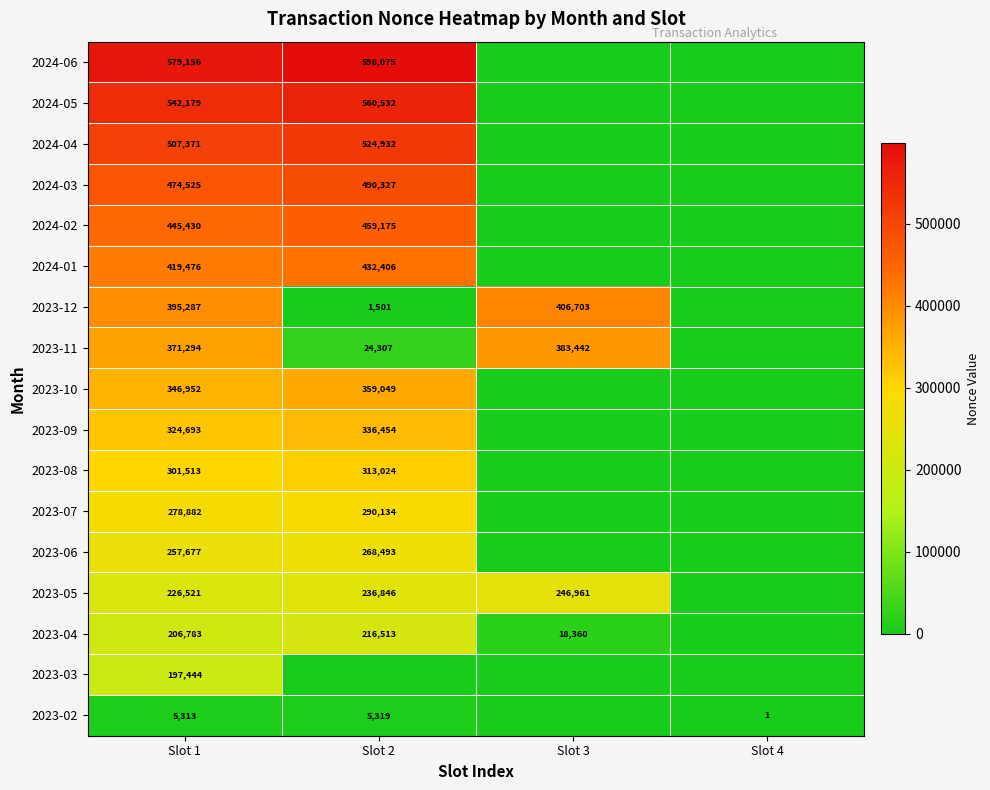

Rank the series at Slot 1 from highest to lowest value.

2024-06, 2024-05, 2024-04, 2024-03, 2024-02, 2024-01, 2023-12, 2023-11, 2023-10, 2023-09, 2023-08, 2023-07, 2023-06, 2023-05, 2023-04, 2023-03, 2023-02